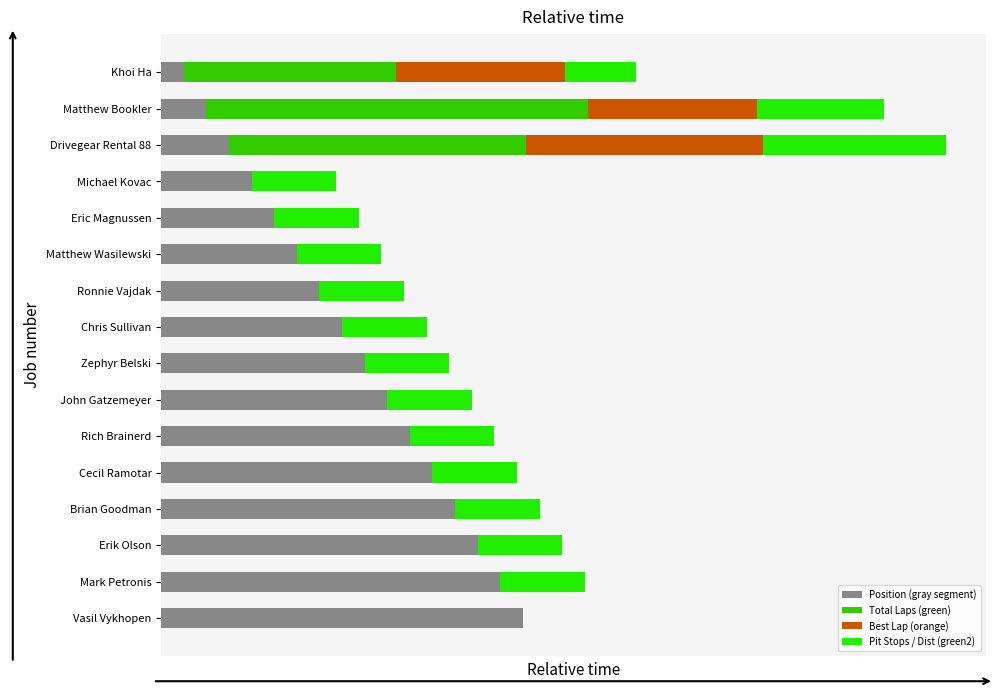

Does the chart contain any negative values?

No